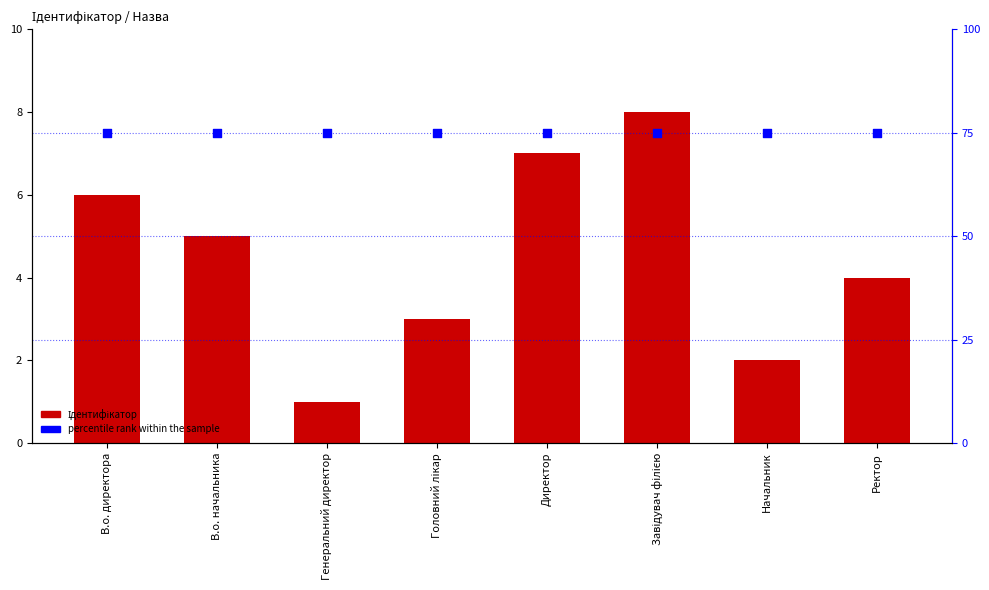

What are all the series names shown in the legend?

Ідентифікатор, percentile rank within the sample